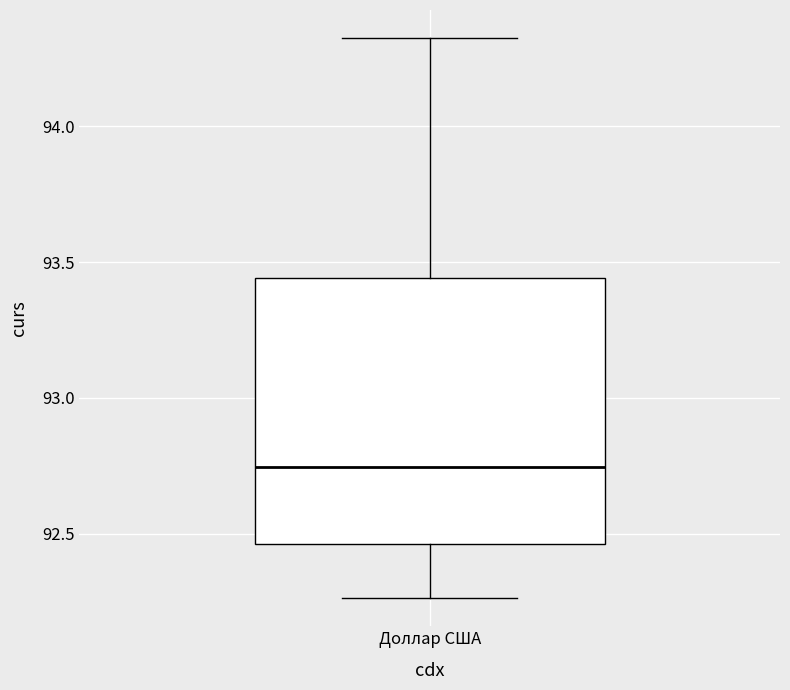

Read this box plot against the y-axis: the position of the median line, the range covered by the box, and the ends of both whiskers. The values are not printed on the chart, so give them approximately, as read against the axis.

median 92.75, box 92.45 to 93.45, whiskers 92.25 to 94.30